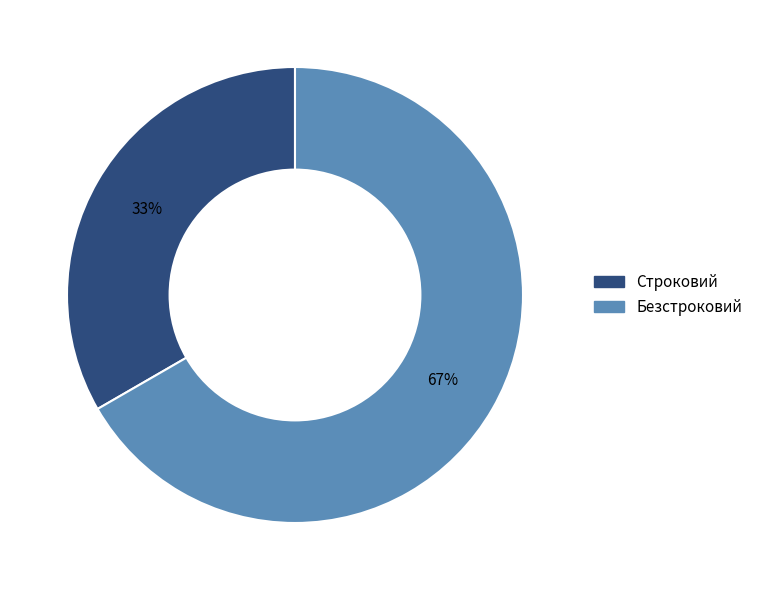

To the nearest percent, what portion does Строковий represent?

33%